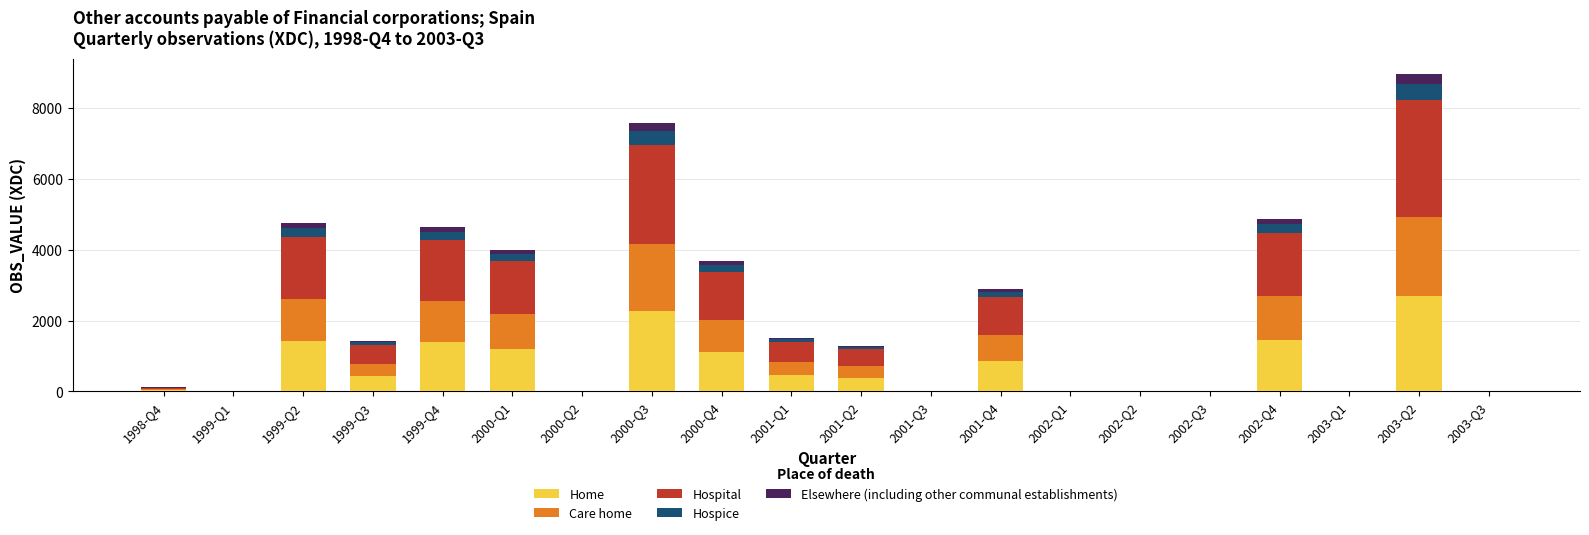

What are all the series names shown in the legend?

Home, Care home, Hospital, Hospice, Elsewhere (including other communal establishments)